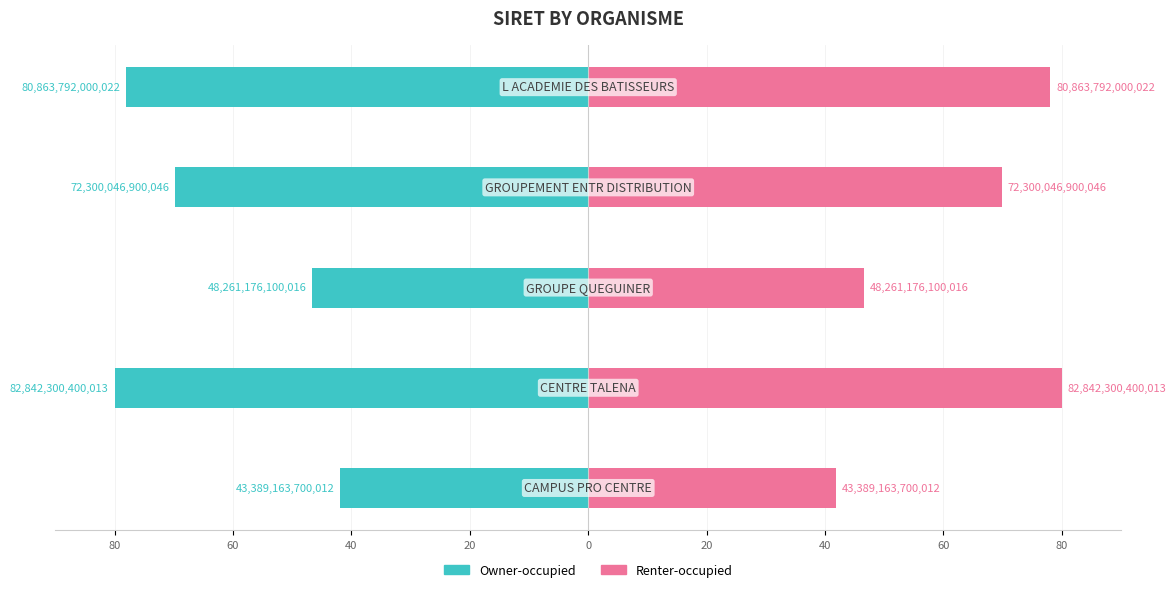

Which series has the largest total across all categories?

Renter-occupied